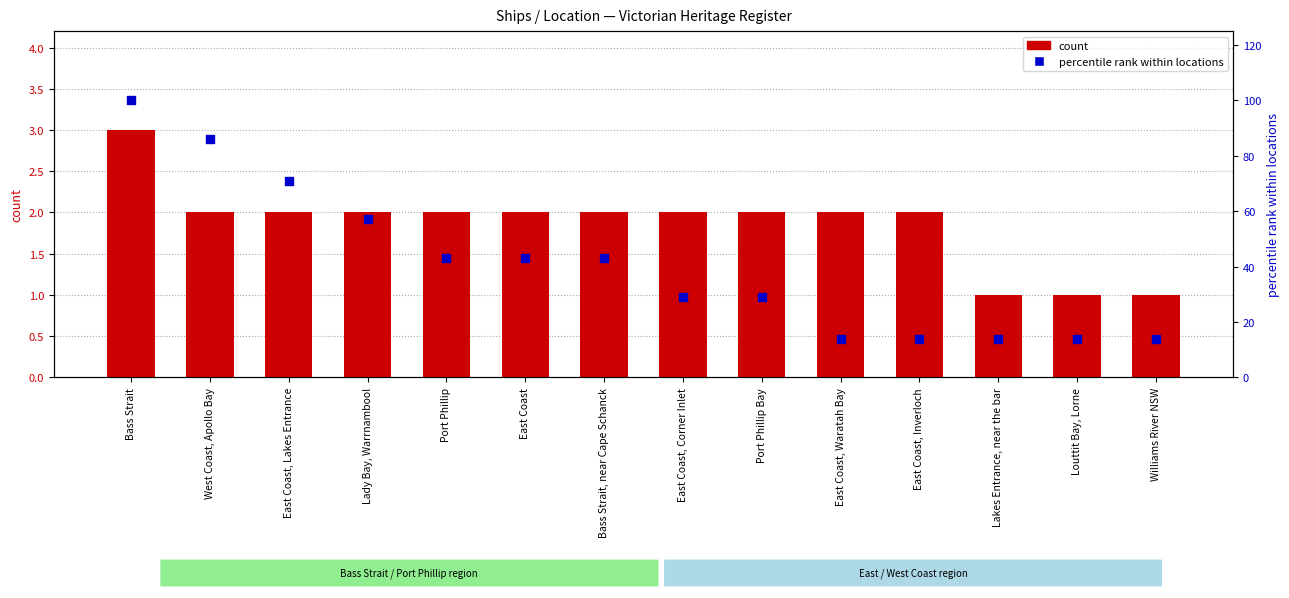

Which series has the largest total across all categories?

percentile rank within locations